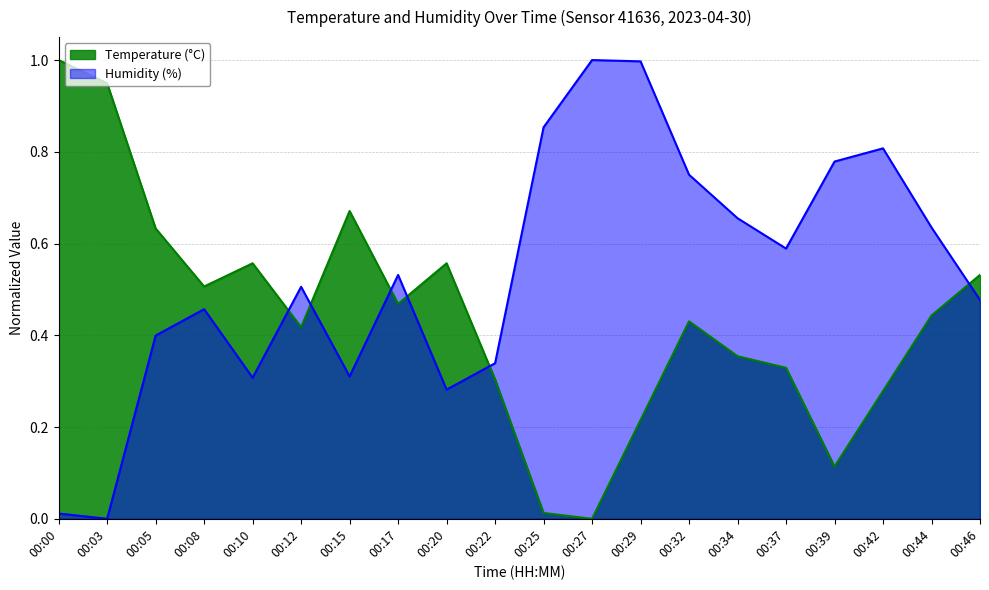

At which category is the sum across all series the highest?

00:29